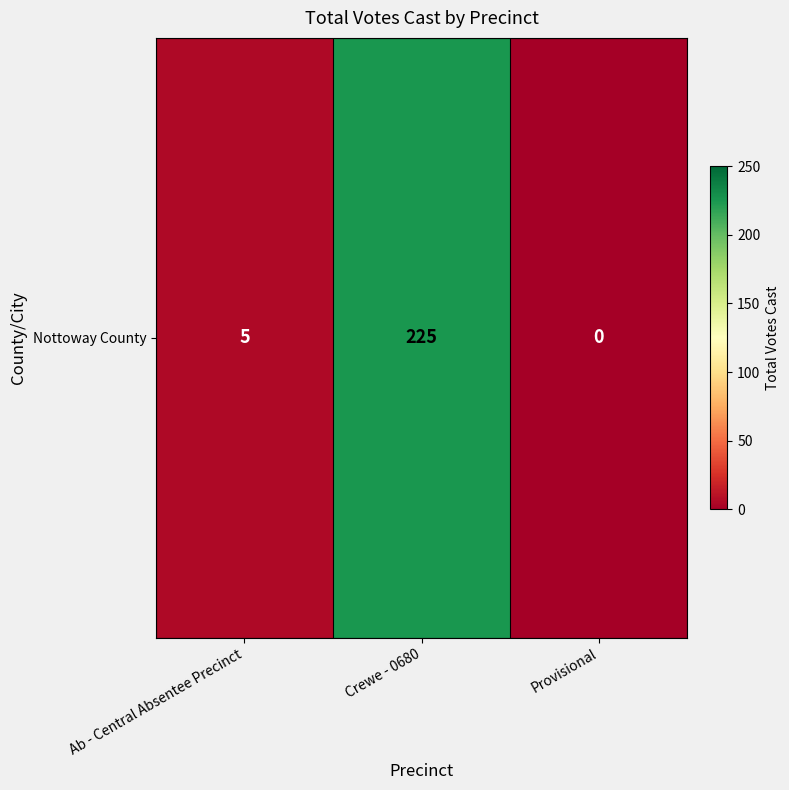

What is the sum of all values?

230